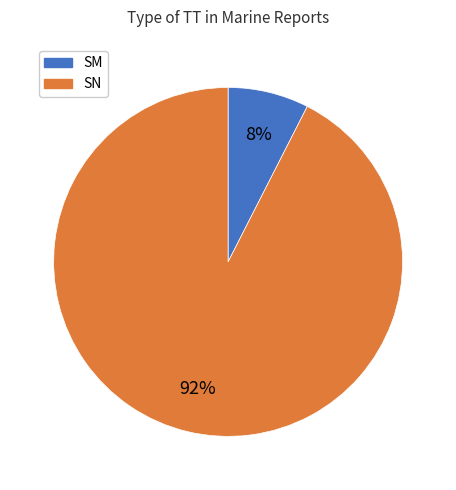

Rank the categories by value from highest to lowest.

SN, SM